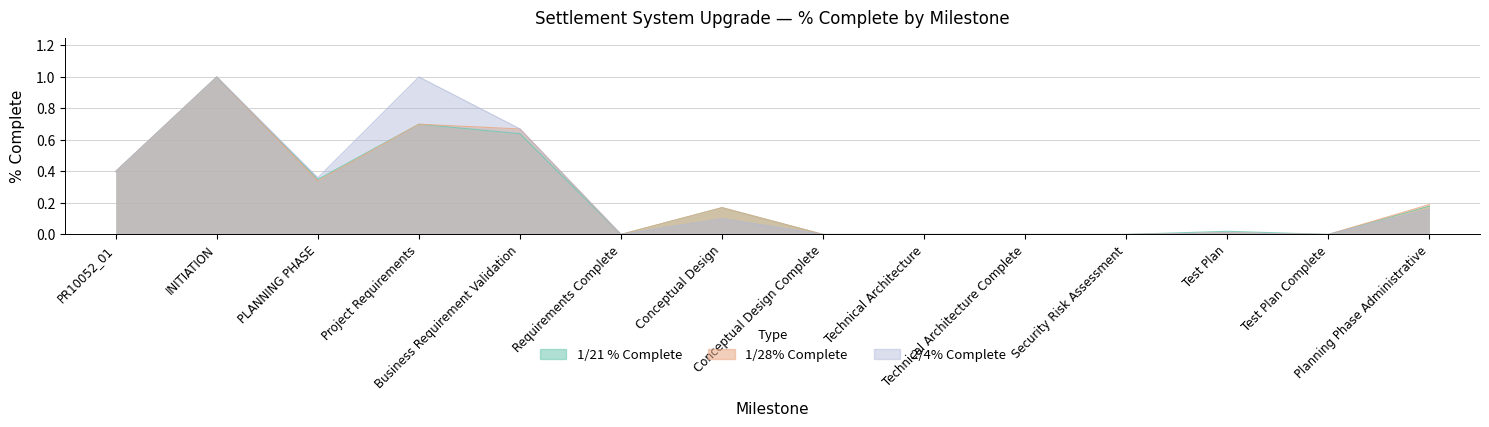

At which category is the sum across all series the highest?

INITIATION